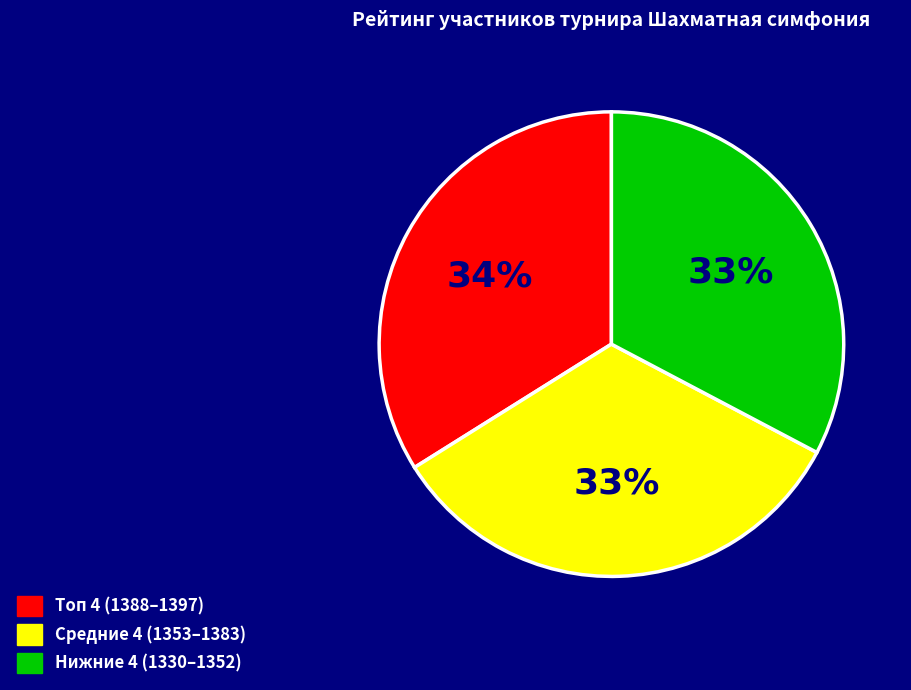

Is there any slice that represents more than half of the pie?

No